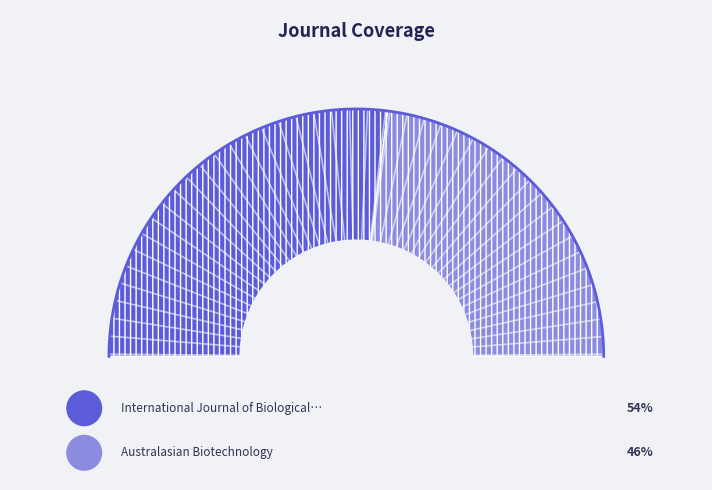

What percentage is the Australasian Biotechnology slice, to the nearest percent?

46%